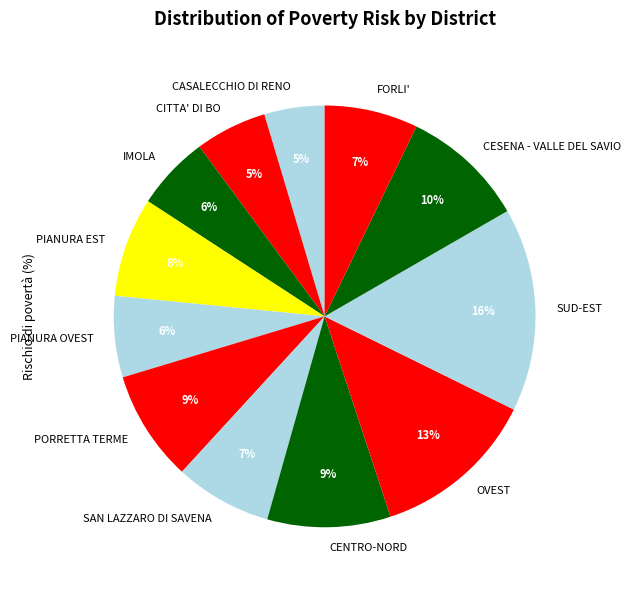

How many segments does this pie chart have?

12